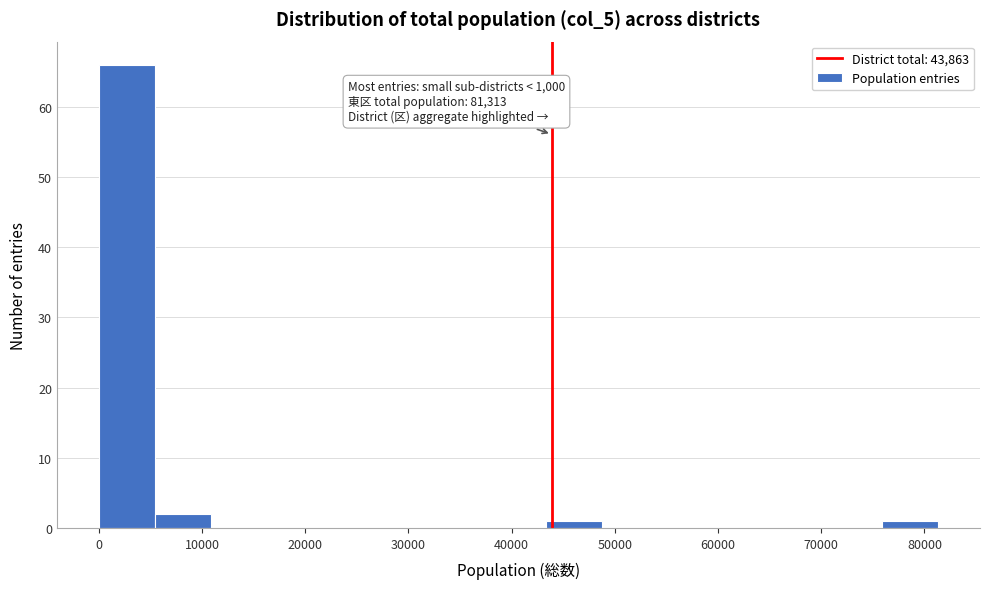

Over which range of the x-axis is the bar tallest?

0 to 5000